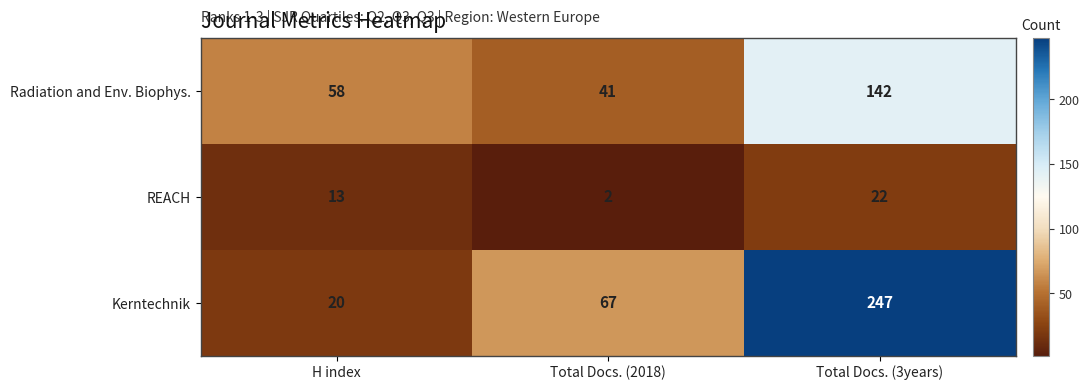

How many REACH values are between 2 and 22?

3